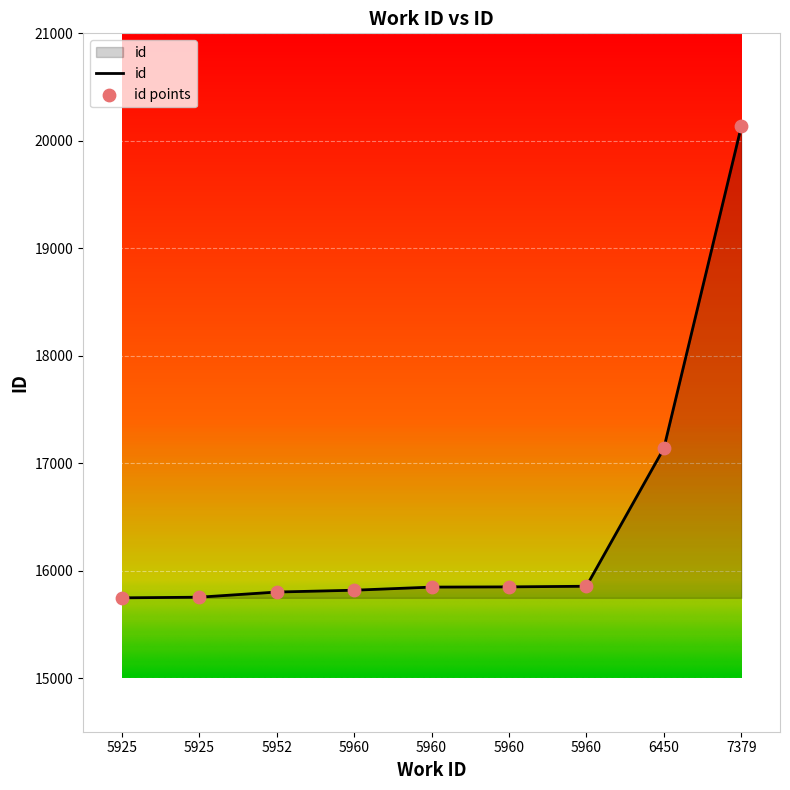

How many lines are shown in the chart?

1